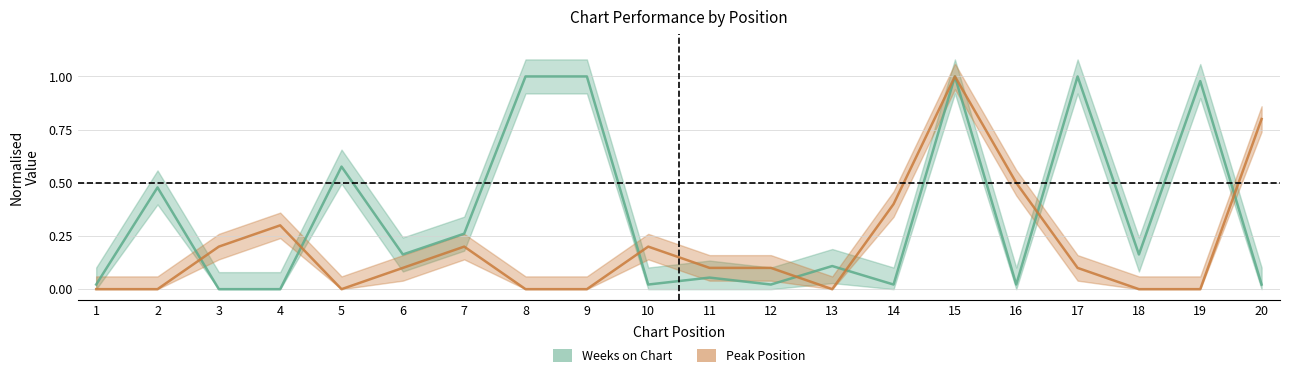

Where is Peak Position nearest to the value 0?

1